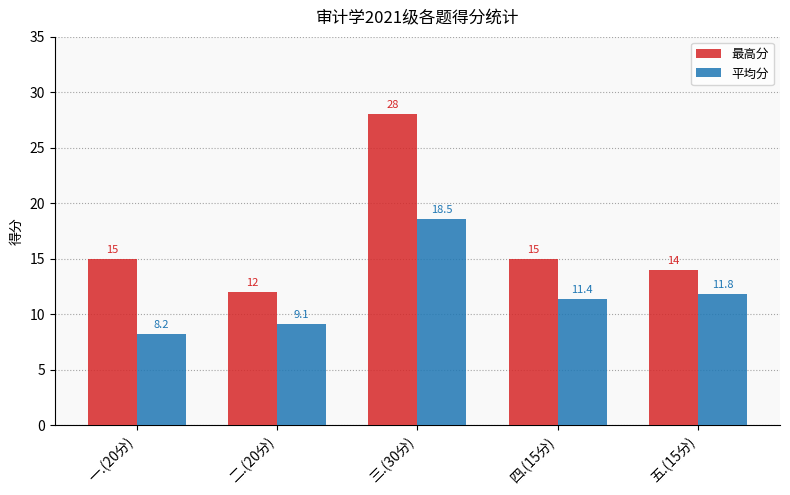

At which label does 平均分 first exceed 11?

三.(30分)